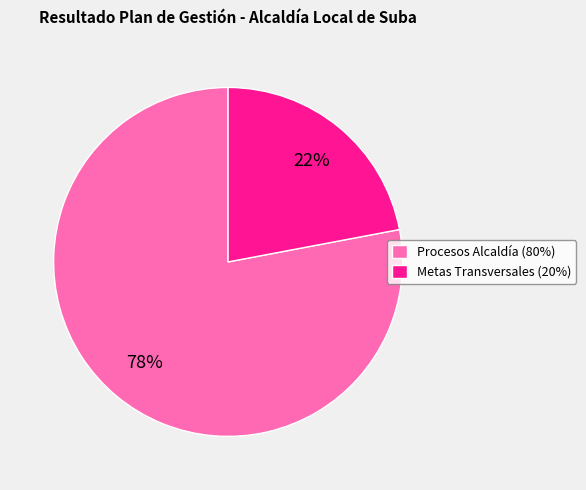

Which category accounts for the majority?

Procesos Alcaldía (80%)